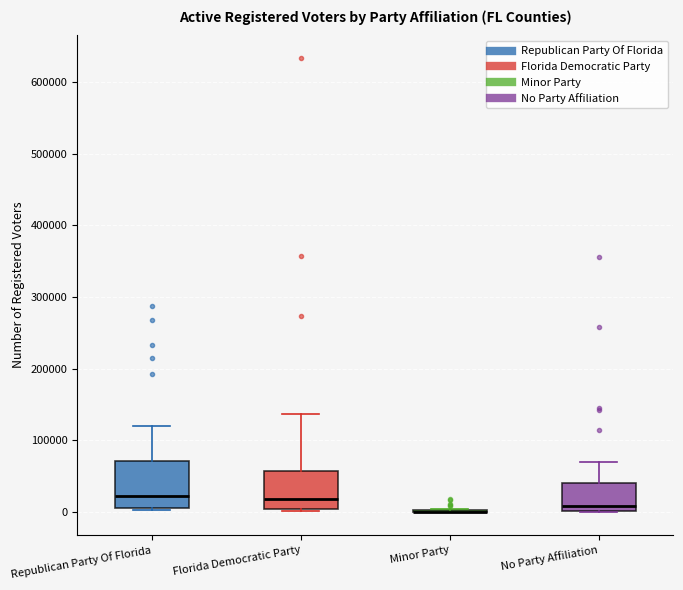

Where is the lower edge of the box for No Party Affiliation on the y-axis? The values are not printed on the chart, so give them approximately, as read against the axis.

0